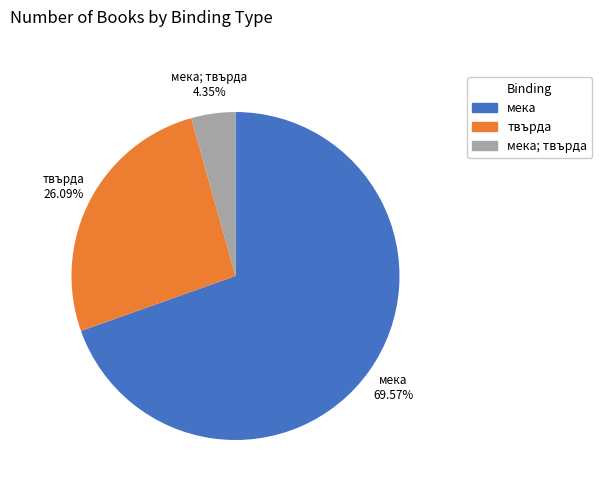

Approximately how many times larger is the value at мека compared to мека; твърда?

16.0